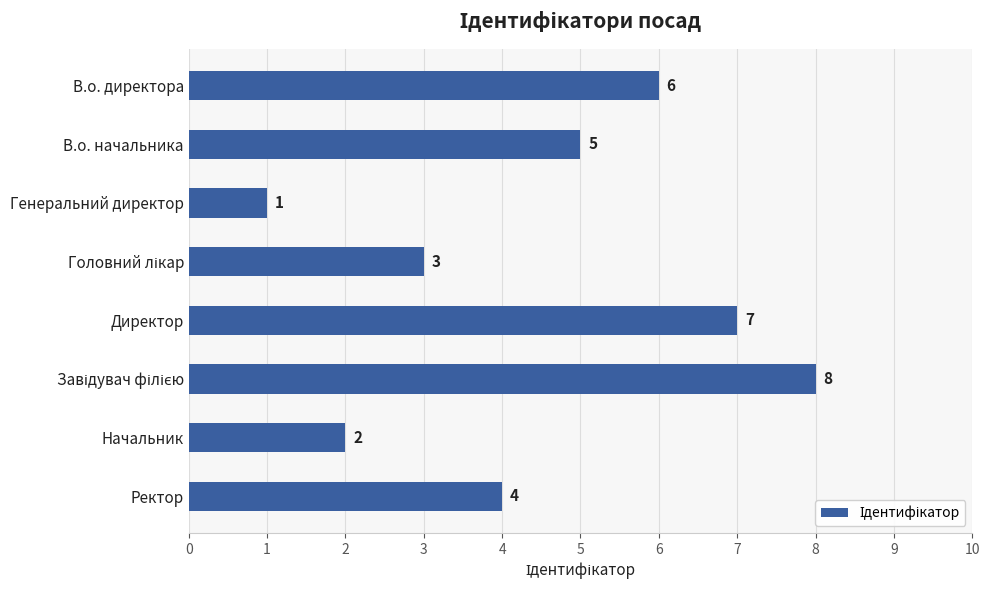

Count the values in the range 3 to 7.

5